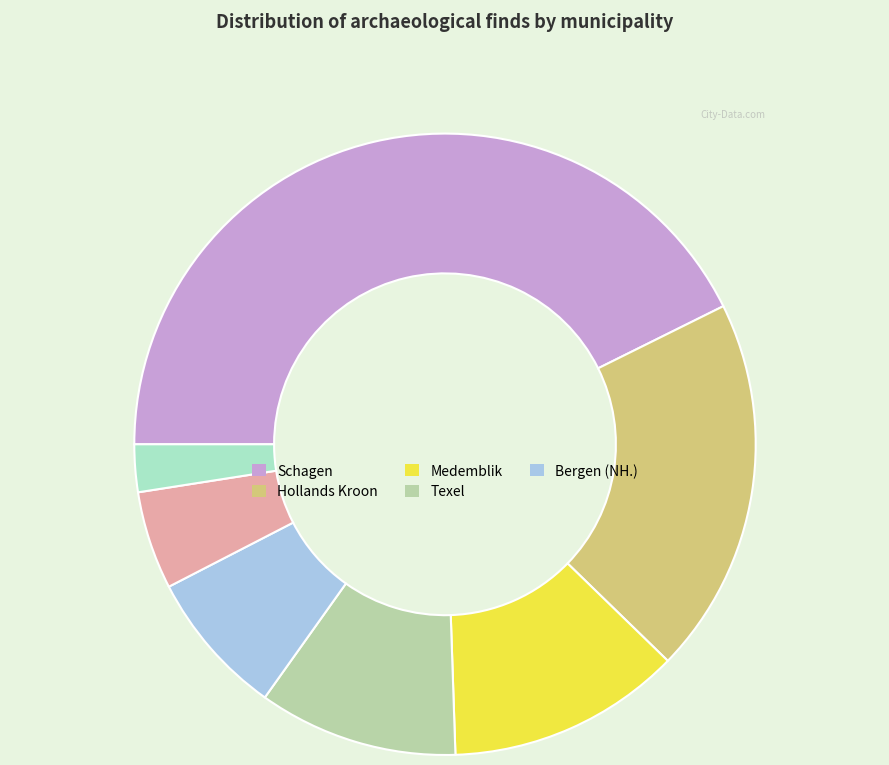

Is there any slice that represents more than half of the pie?

No